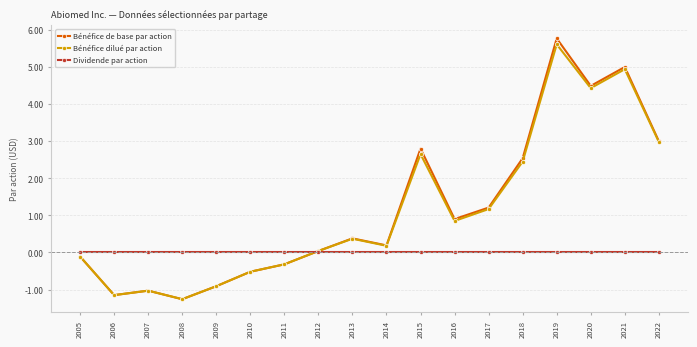

What is the difference between the second highest and minimum values in the Bénéfice dilué par action series?

6.2